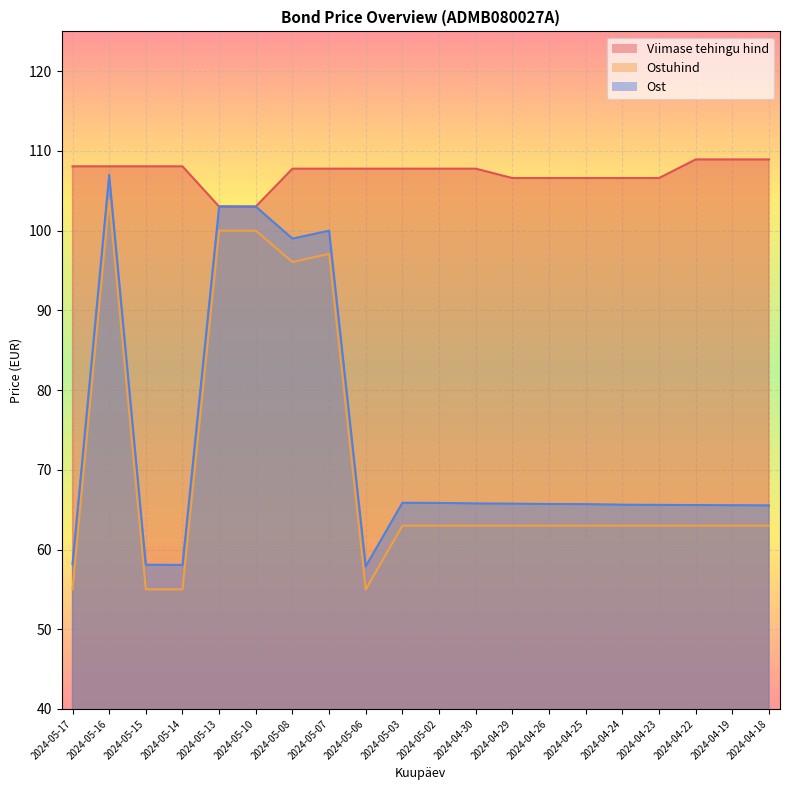

Between which two adjacent categories do Viimase tehingu hind and Ost first intersect?

2024-05-14 and 2024-05-13